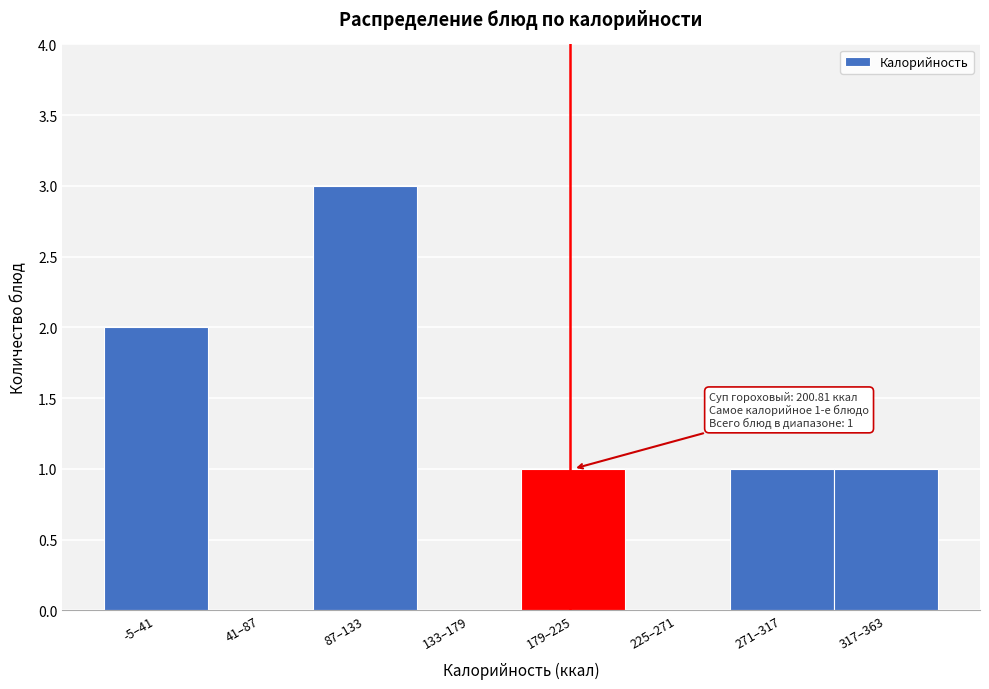

Which category has the highest value across all series?

87–133